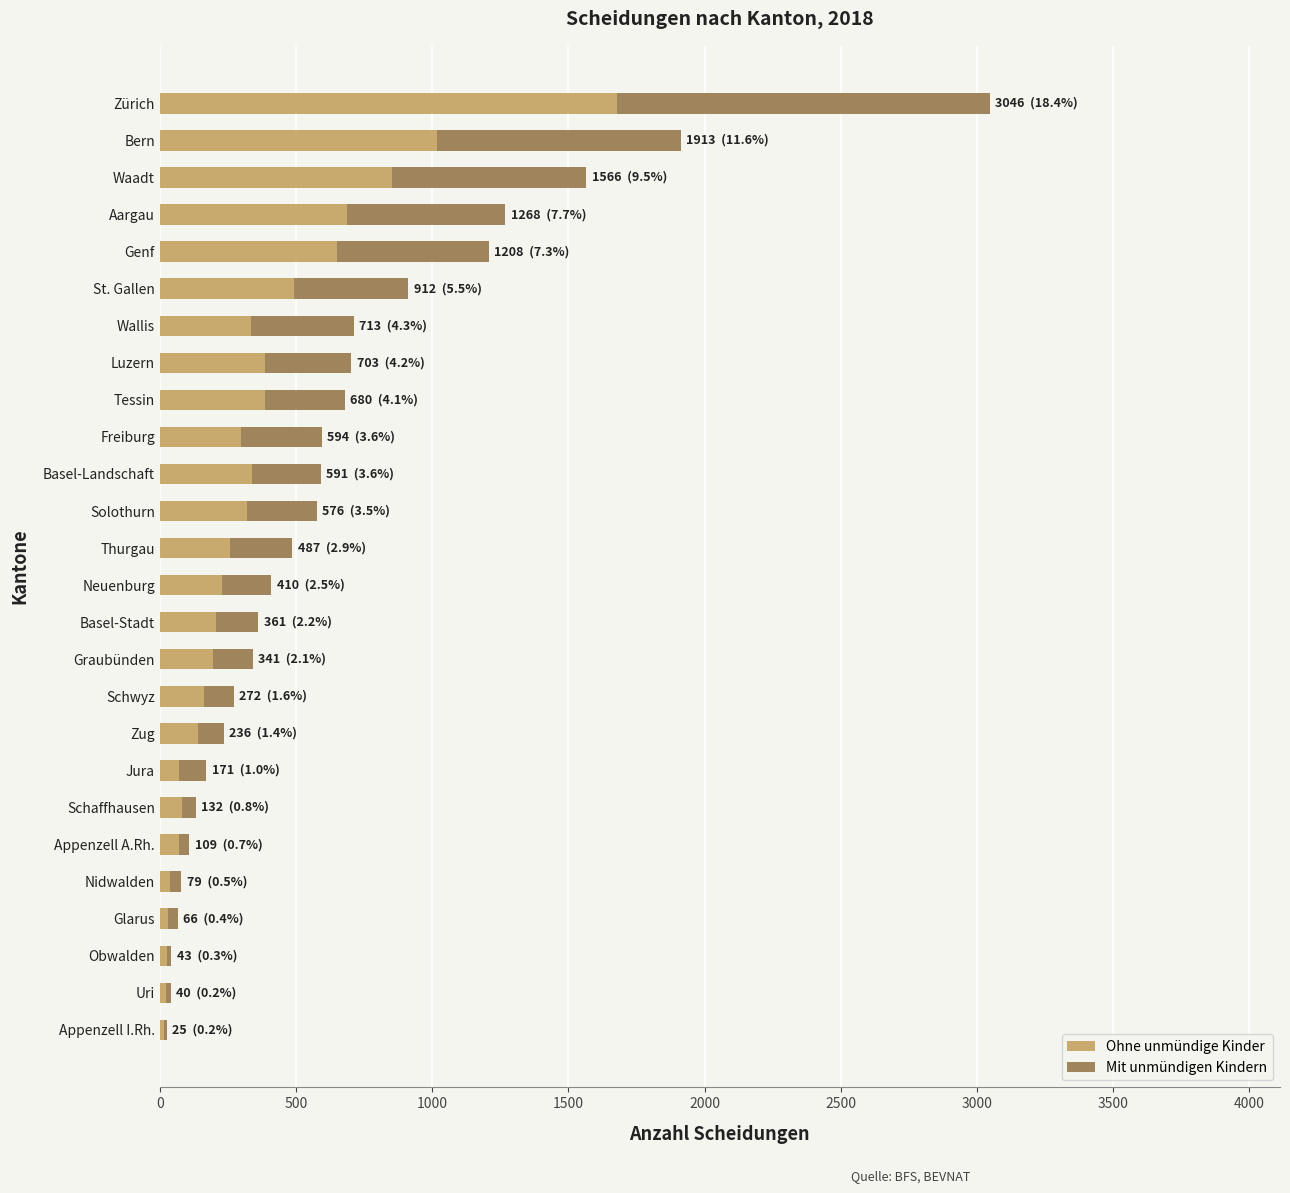

At which category is the sum across all series the highest?

Zürich